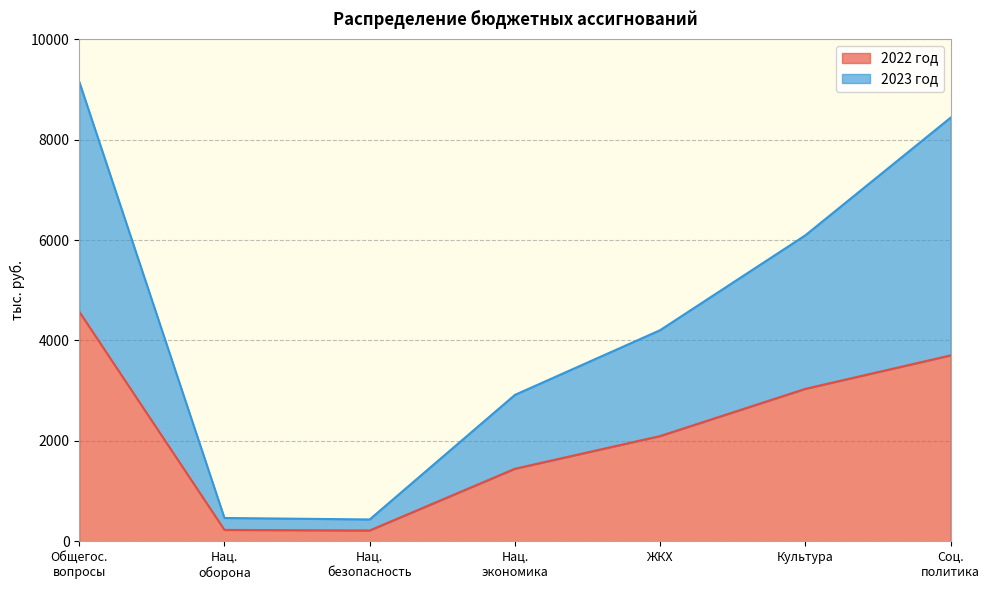

True or false: 2023 год and 2022 год intersect in this chart.

False